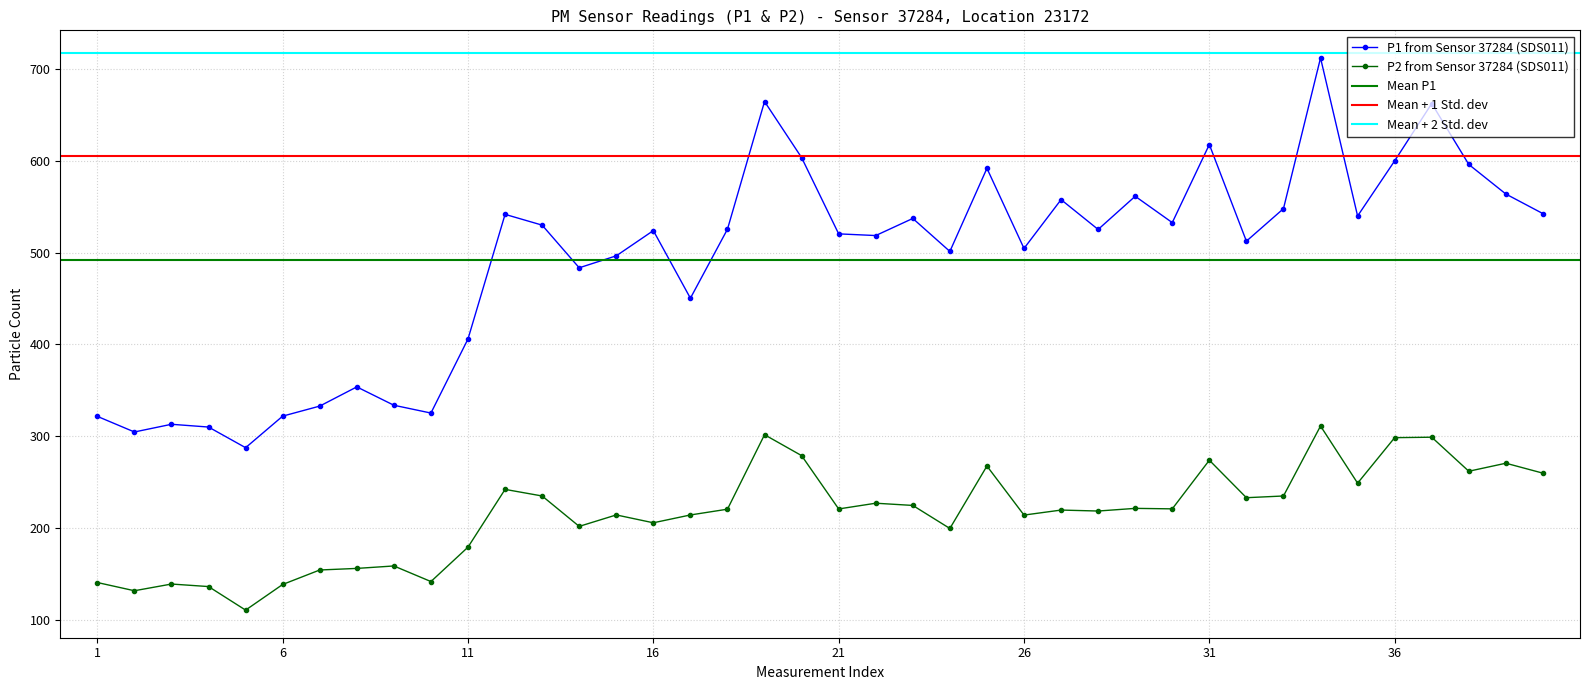

True or false: P2 from Sensor 37284 (SDS011) has more than 1 points higher than both neighbors.

True